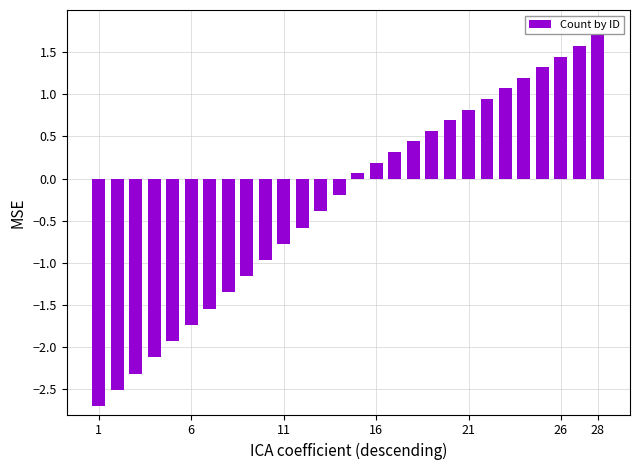

Count the number of categories in the chart.

28